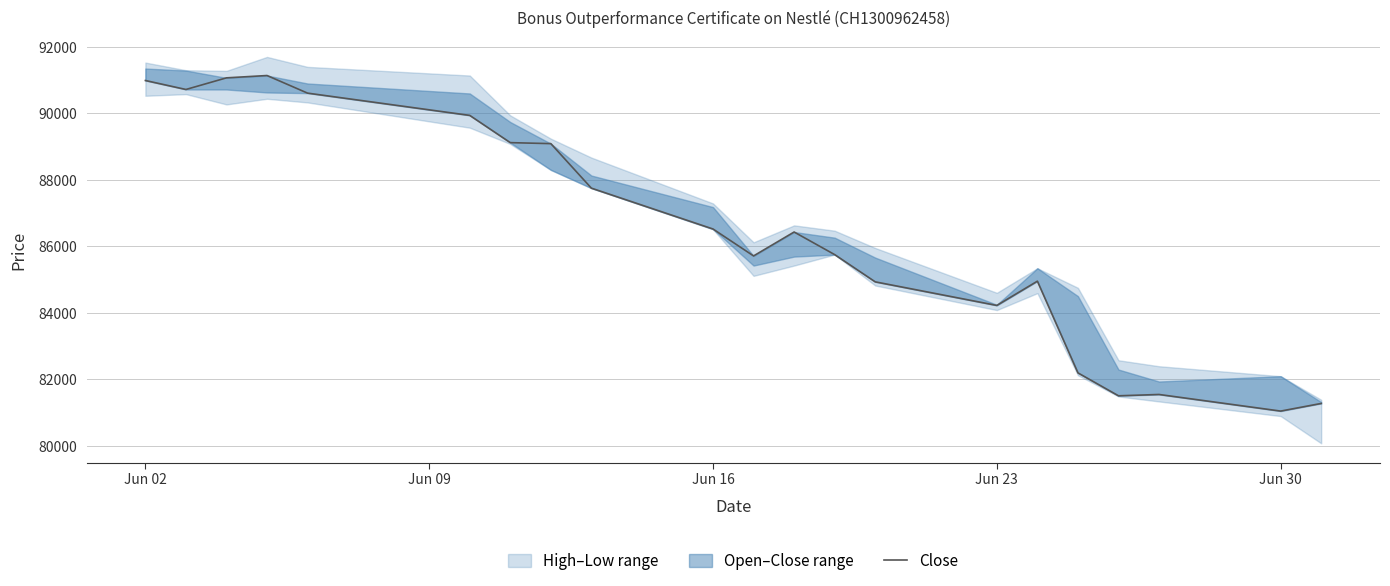

Does the chart have visible grid lines?

Yes